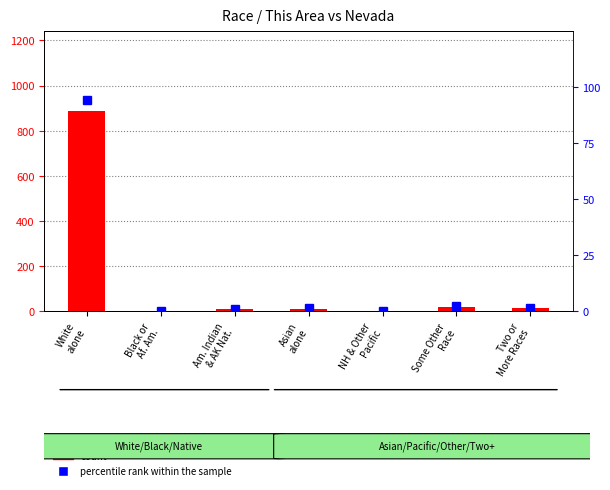

How many groups of bars are there?

7